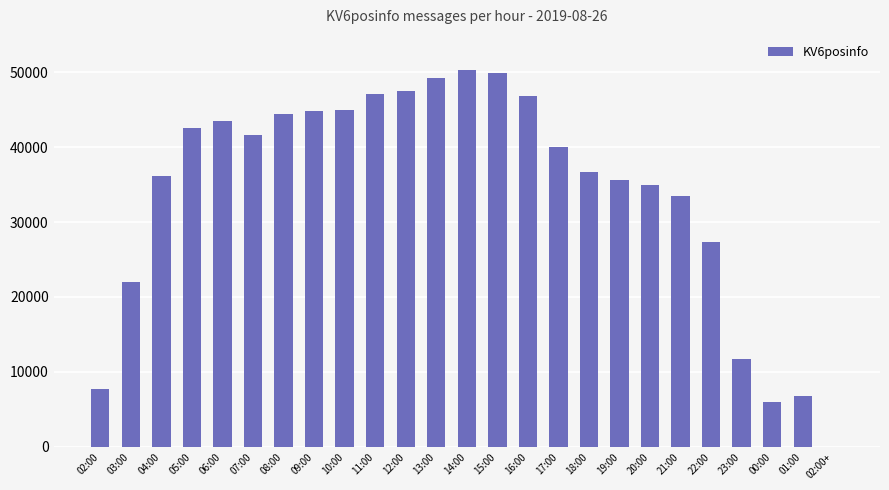

How many data points does each series have?

25